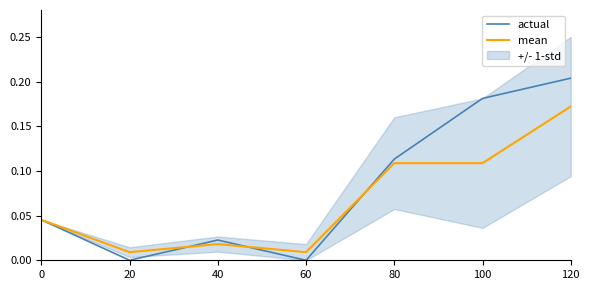

What is the average value of the actual series?

0.1